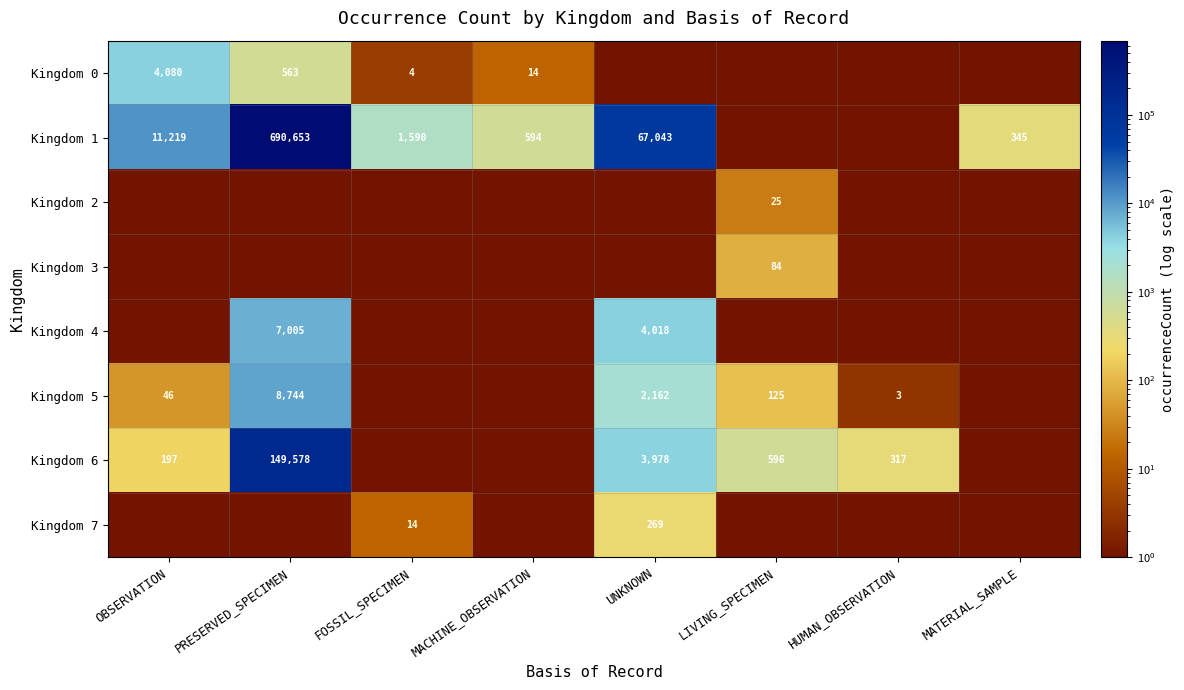

How many series are shown in this chart?

8